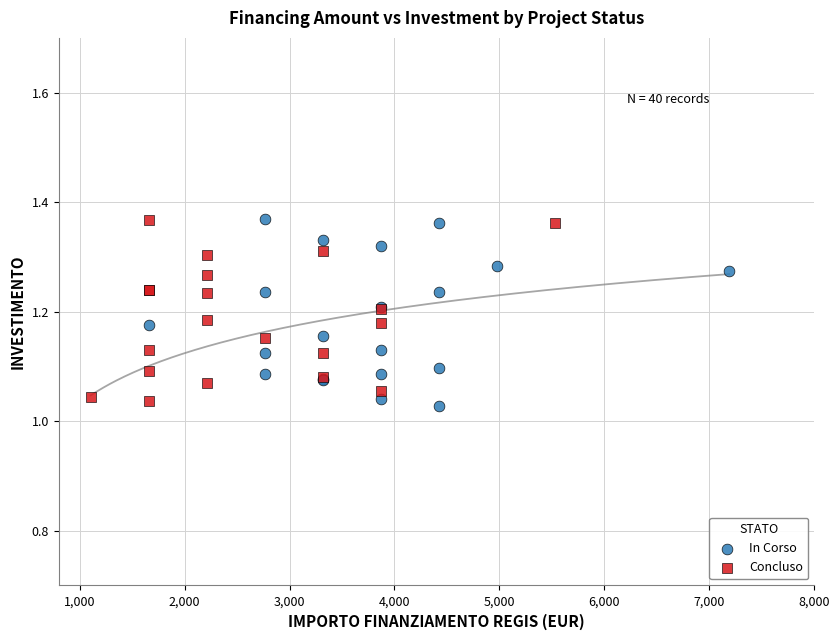

What are all the series names shown in the legend?

In Corso, Concluso